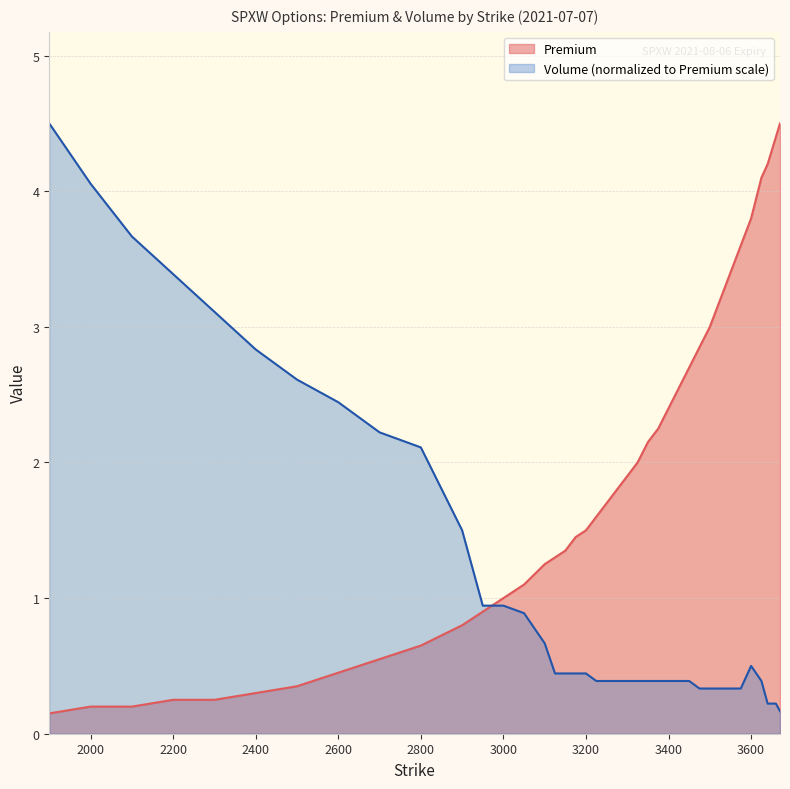

The Volume series shows 5.5 at 2300. True or false?

False